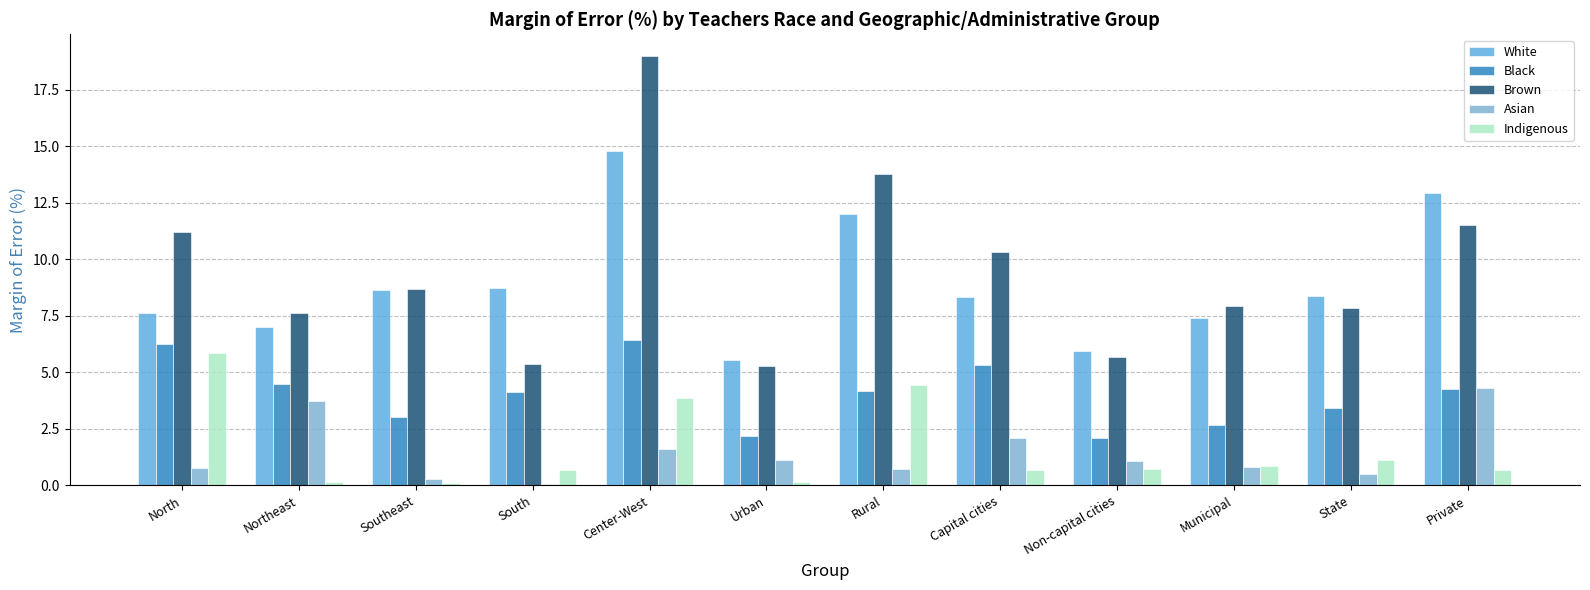

The Brown series shows 11.2 at North. True or false?

True